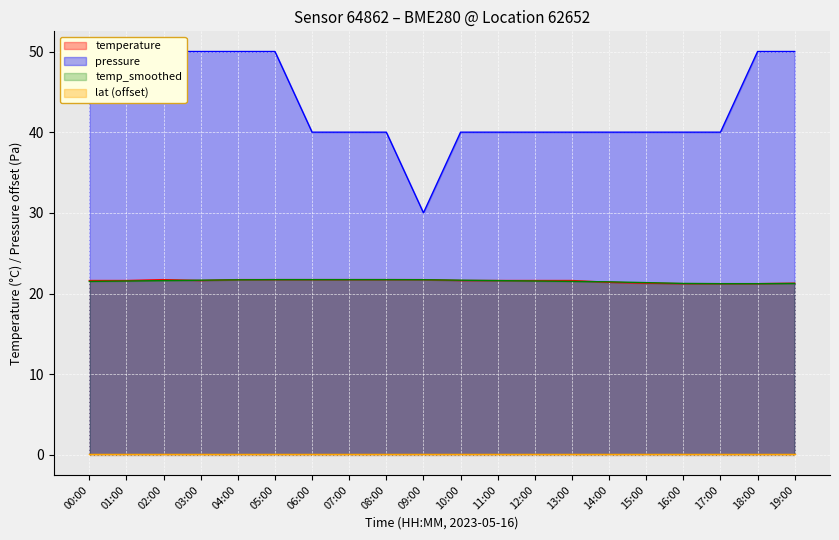

Rank the categories by pressure_scaled value from lowest to highest.

09:00, 06:00, 07:00, 08:00, 10:00, 11:00, 12:00, 13:00, 14:00, 15:00, 16:00, 17:00, 00:00, 01:00, 02:00, 03:00, 04:00, 05:00, 18:00, 19:00